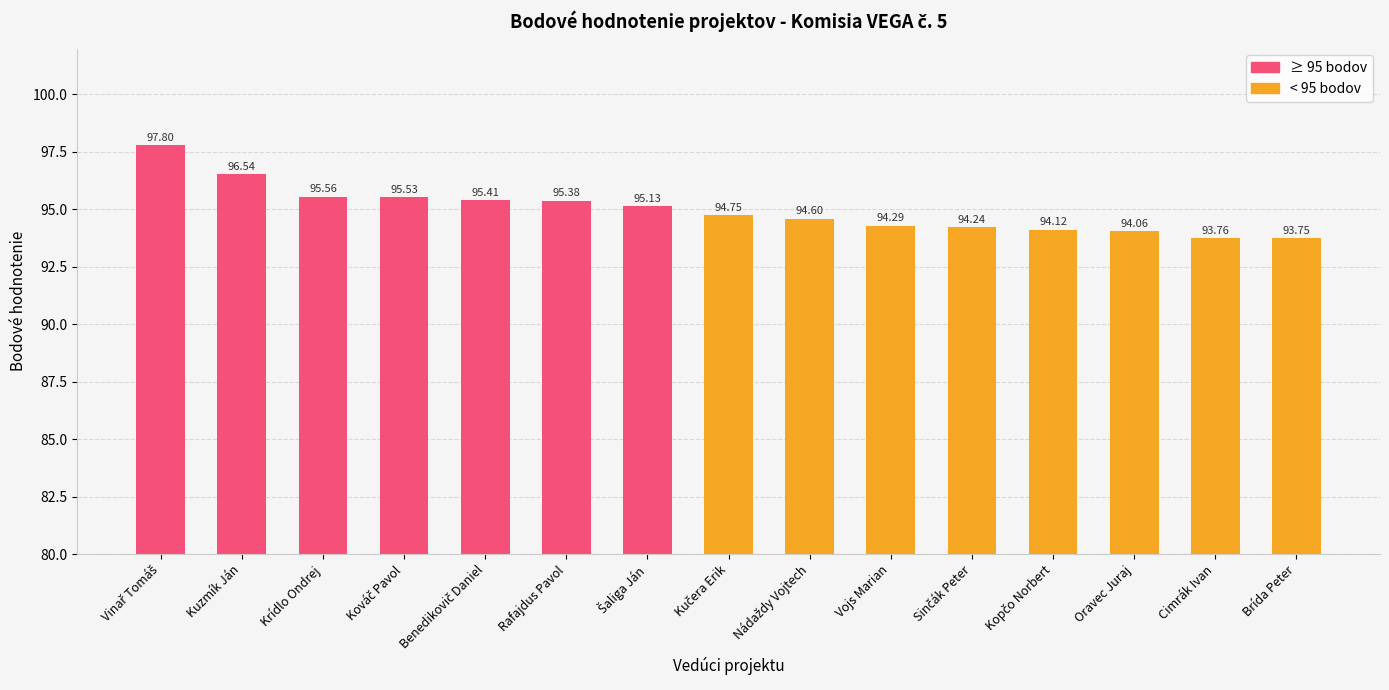

Which category has the lowest value across all series?

Brída Peter